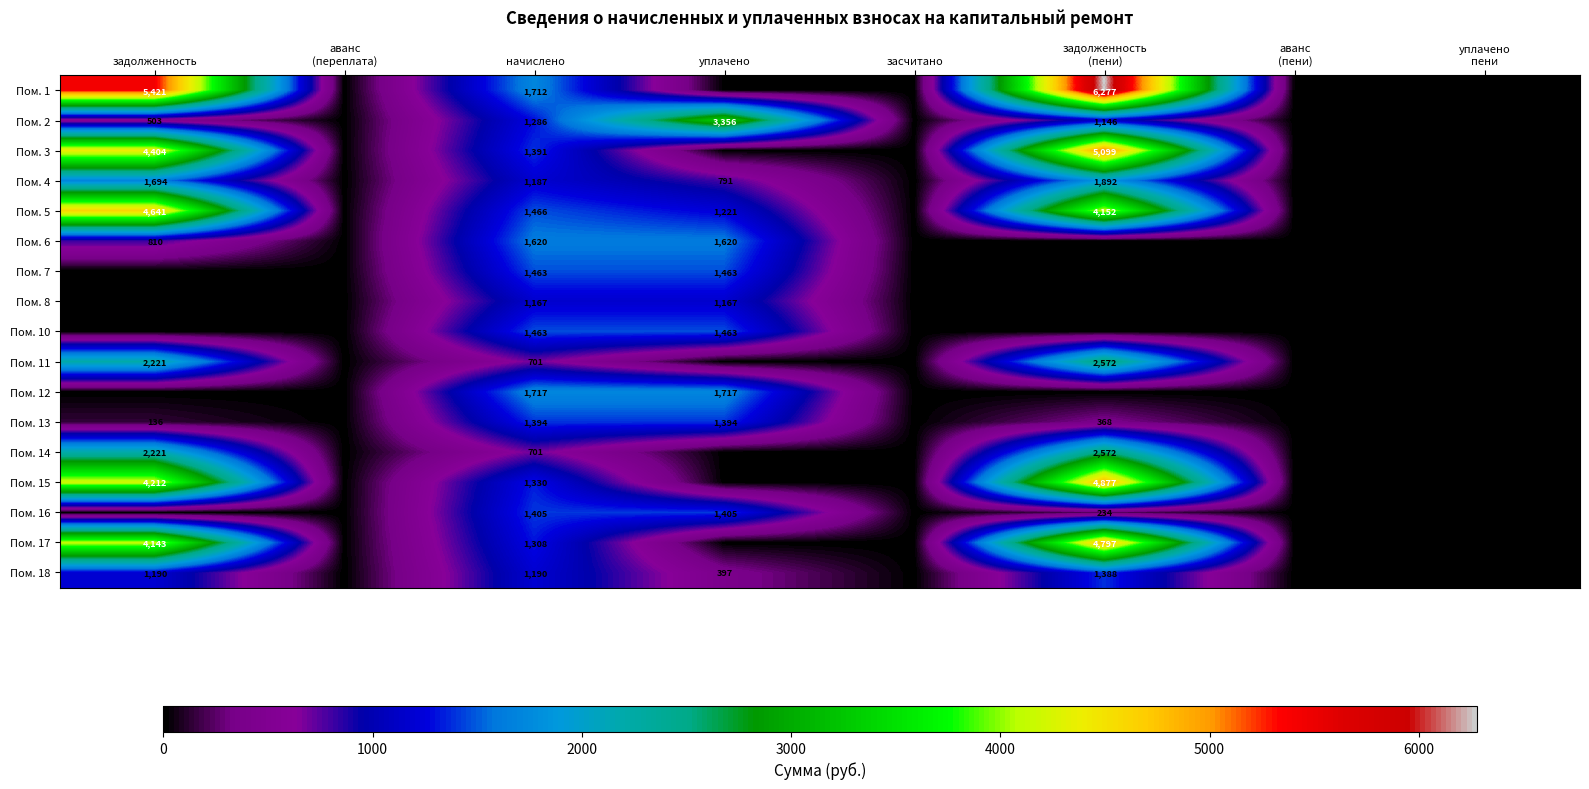

The value of Пом. 15 at аванс (пени) is 1556.3. True or false?

False